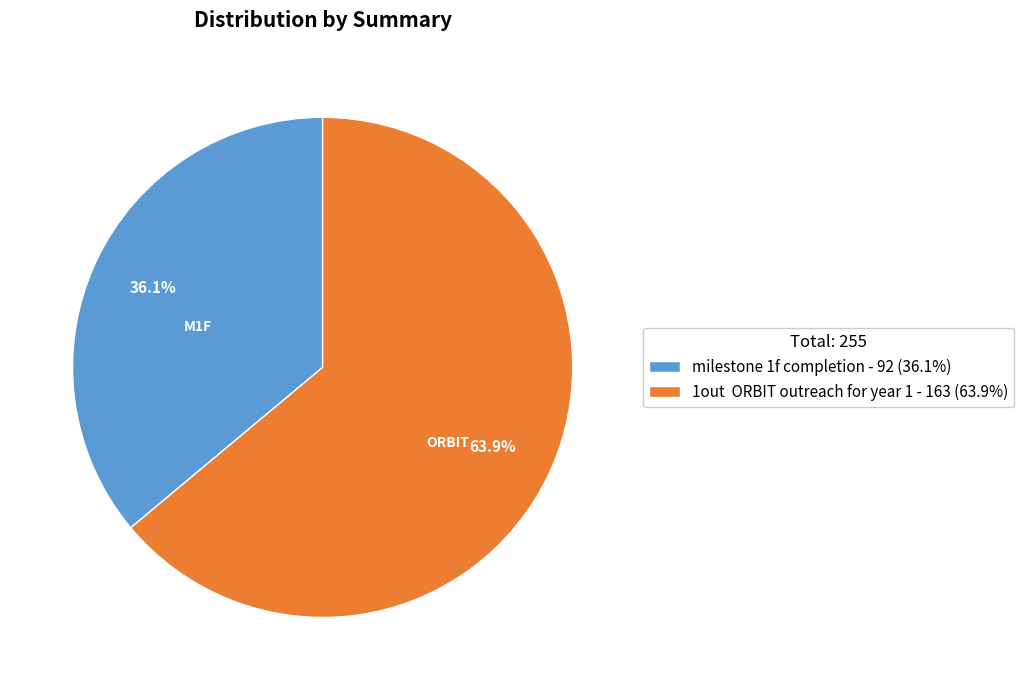

Is it true that milestone 1f completion is 31% of the pie?

False